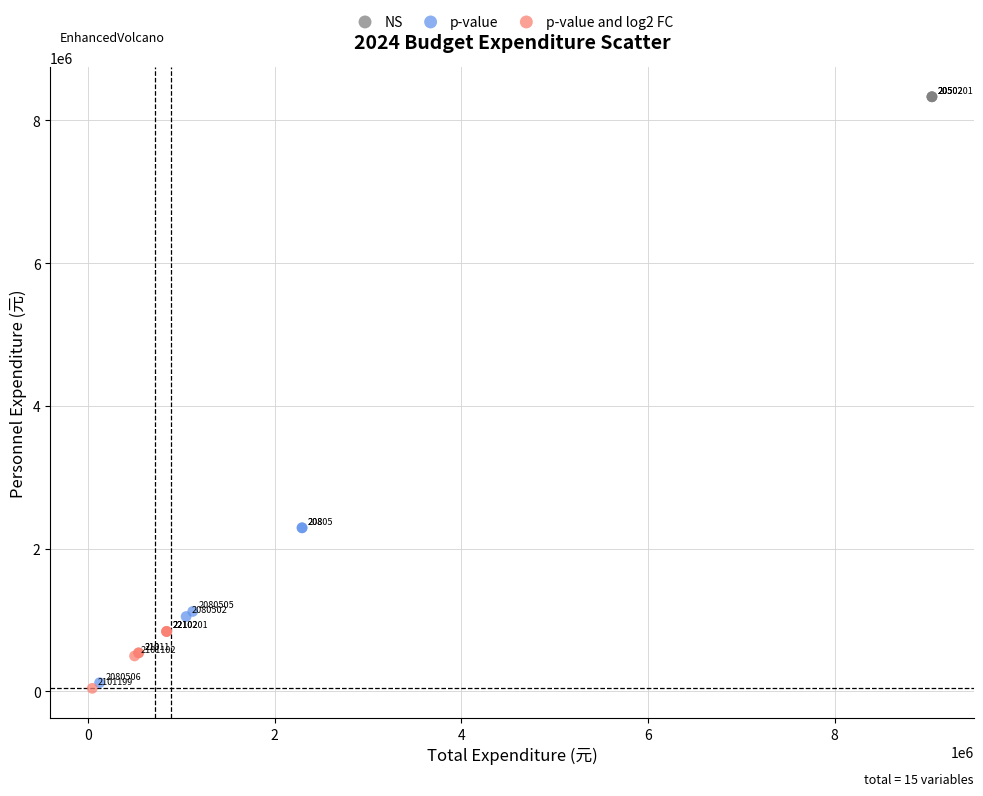

Which series contains the highest Y value?

NS